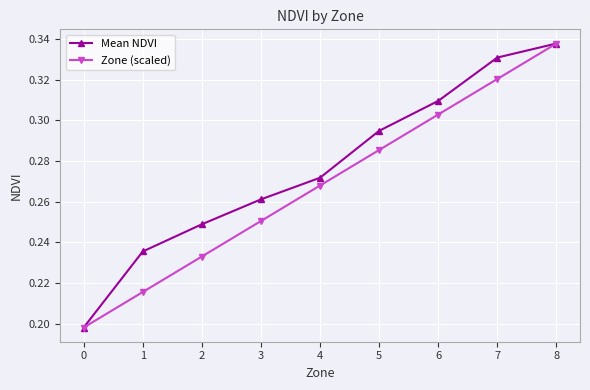

How many lines are shown in the chart?

2